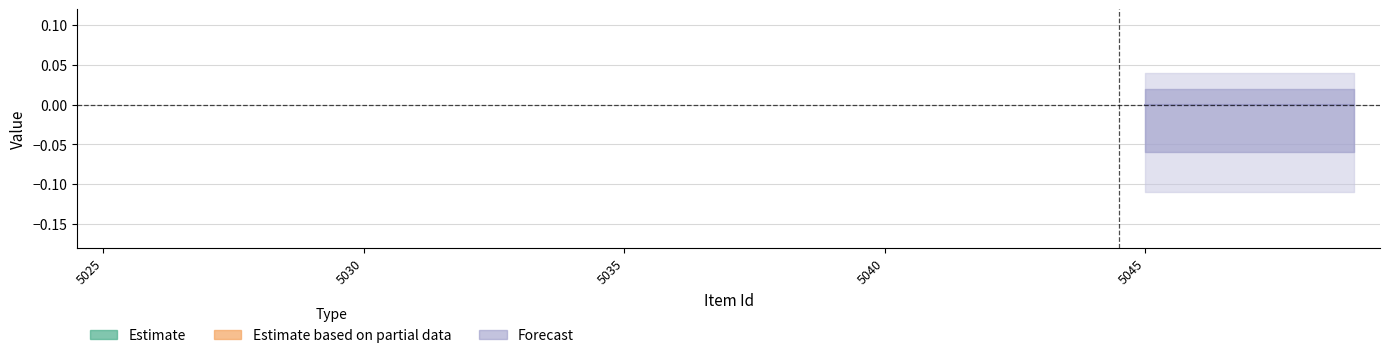

Does the chart have visible grid lines?

Yes